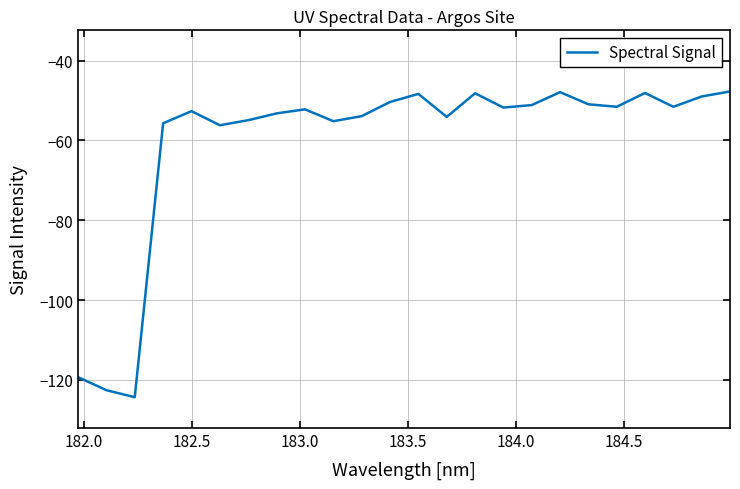

What is the smallest value displayed?

-124.3